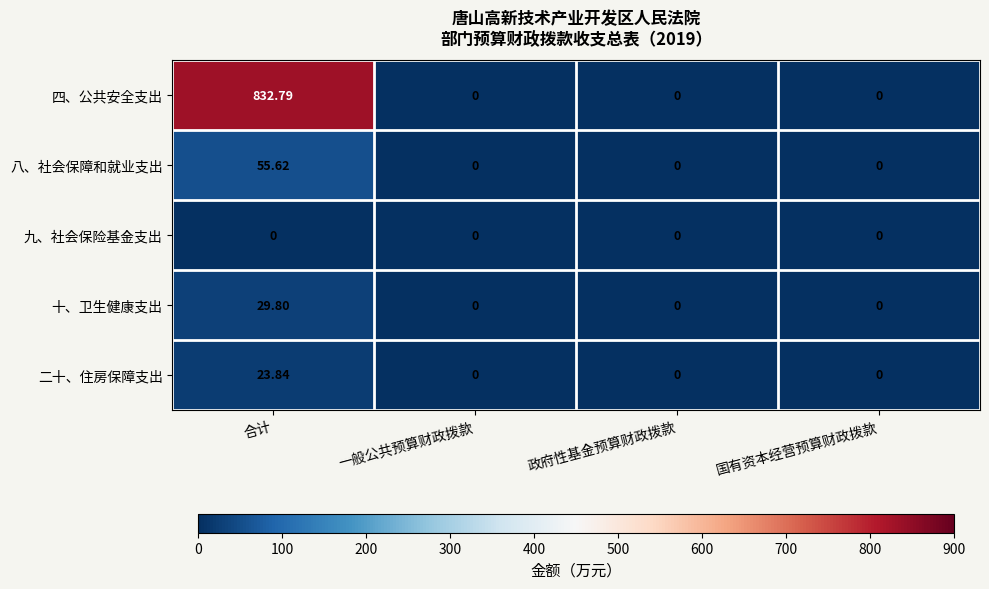

Rank the series by their maximum value, from lowest to highest.

九、社会保险基金支出, 二十、住房保障支出, 十、卫生健康支出, 八、社会保障和就业支出, 四、公共安全支出